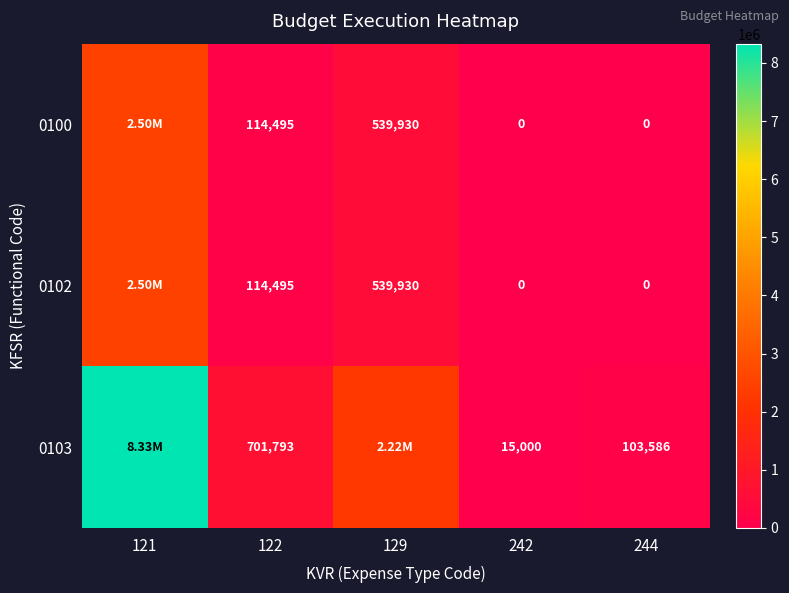

Is the value of 0102 at 122 greater than the value of 0100 at 244?

Yes